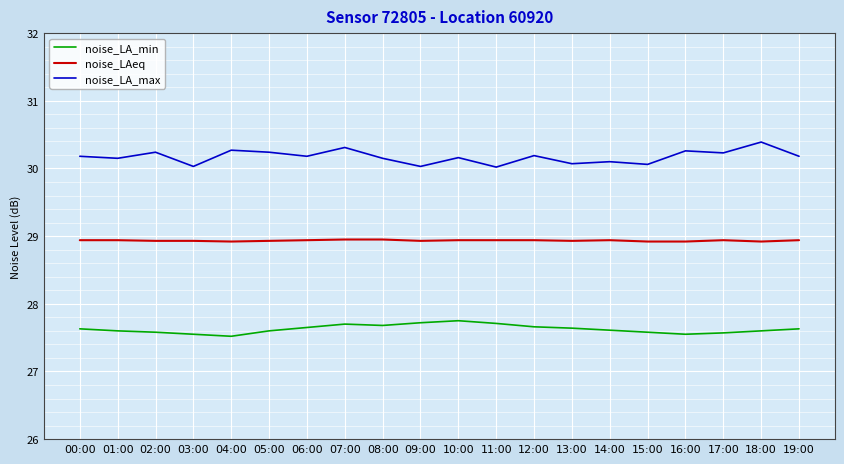

What is the greatest value displayed?

30.4